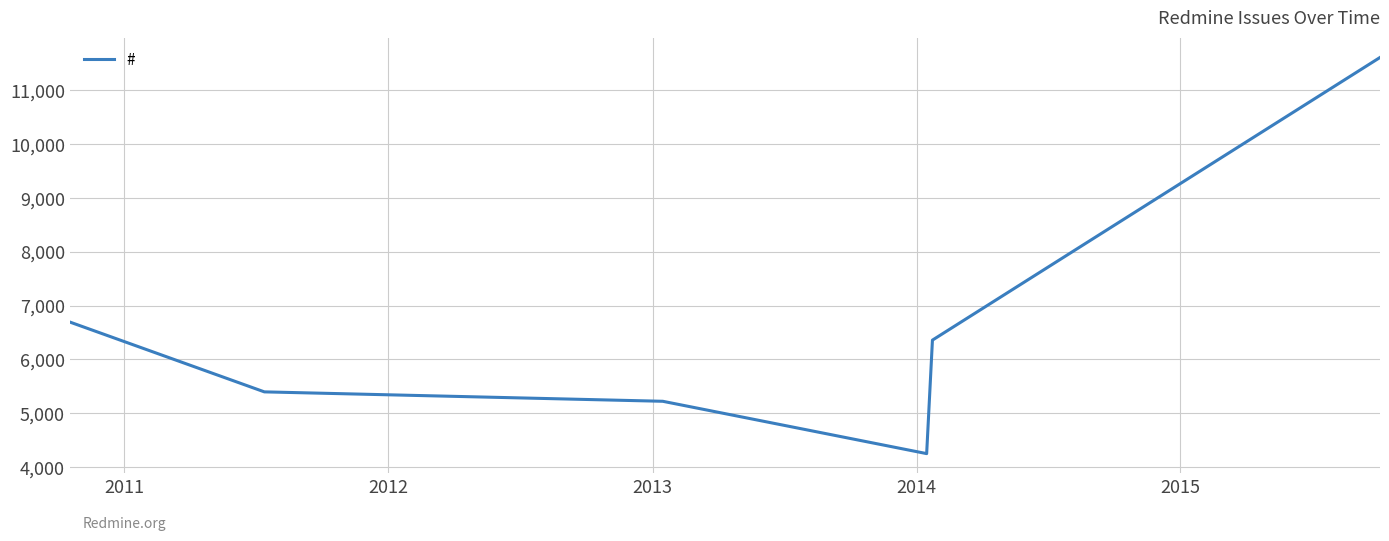

What is the difference between the maximum and minimum values?

7365